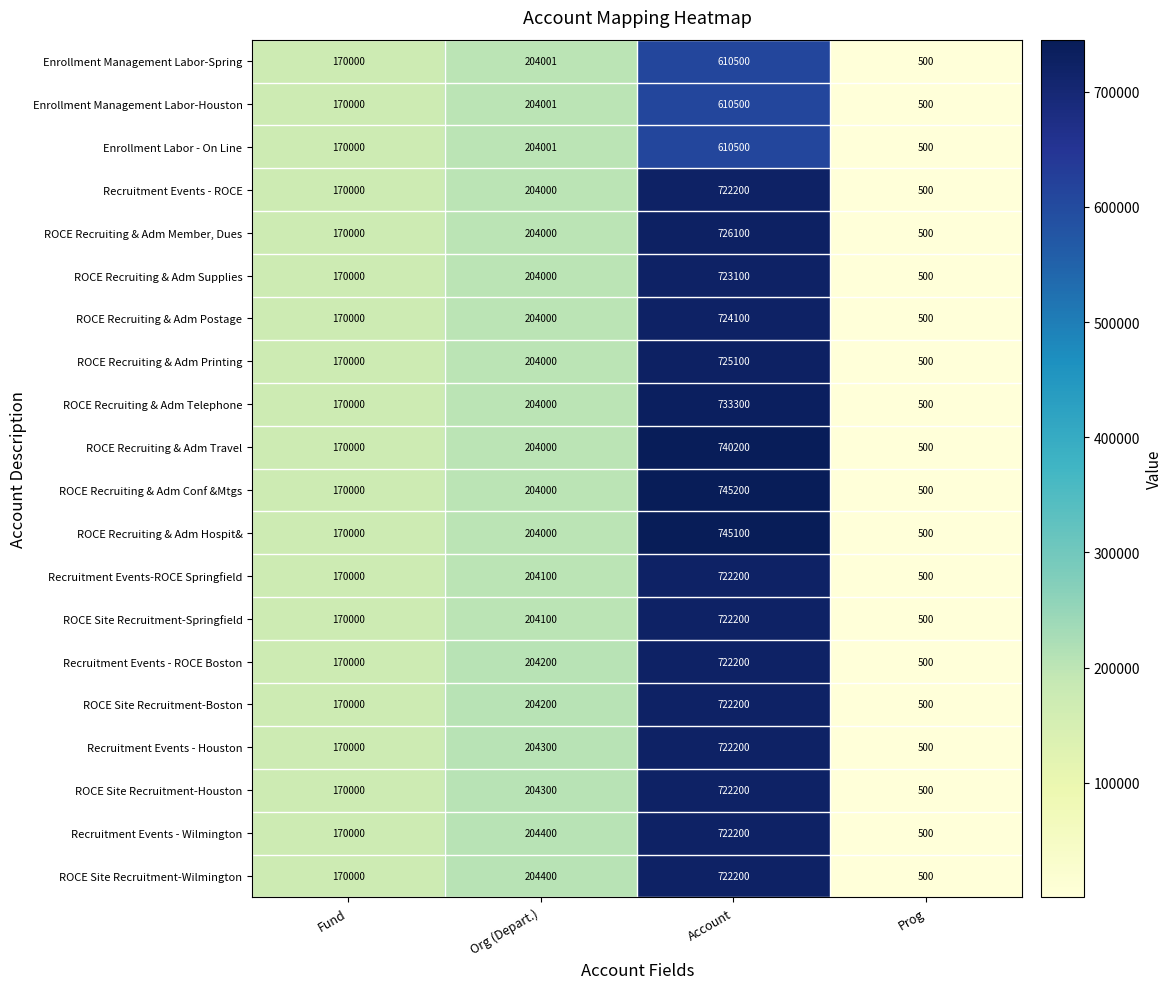

Is it true that Recruitment Events - ROCE Boston equals 850 at Prog?

False